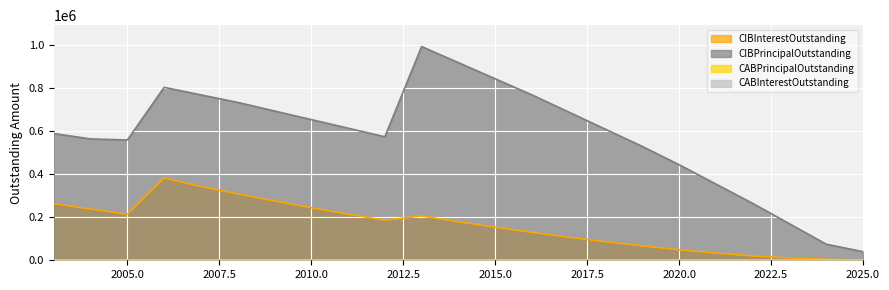

Read the CIBInterestOutstanding value at 2020.0.

48959.5